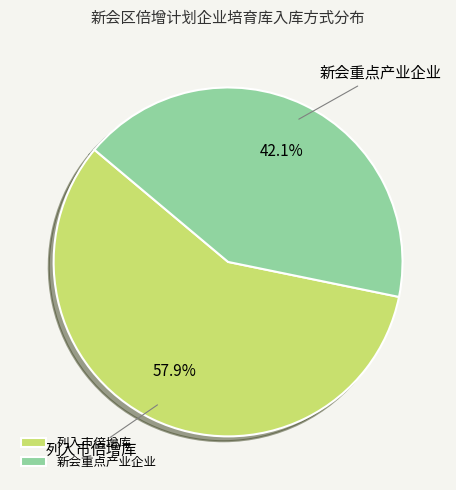

What percentage is the 新会重点产业企业 slice, to the nearest percent?

42%